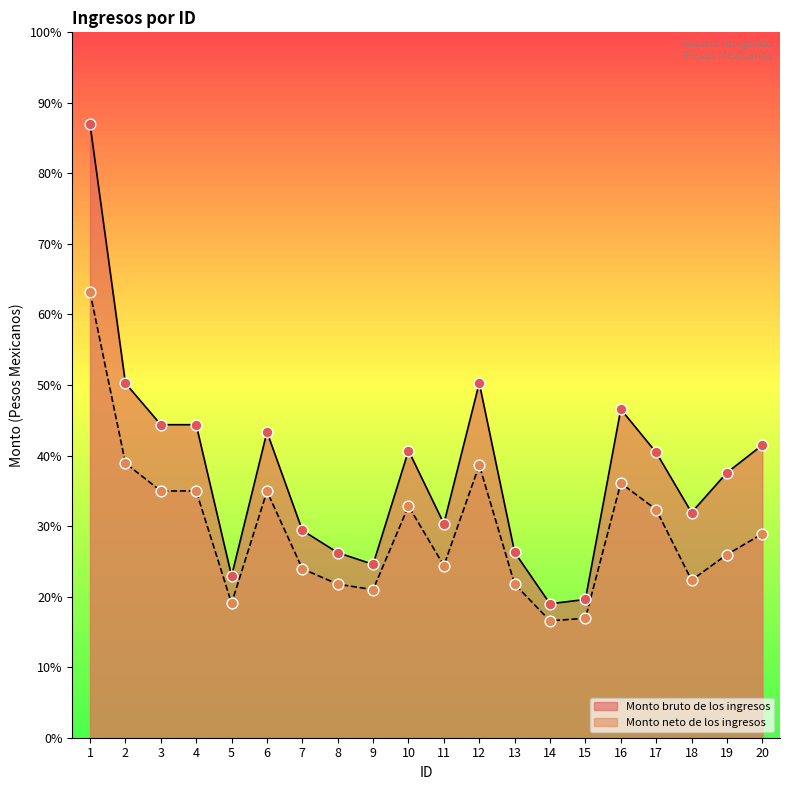

At how many categories does at least one series exceed 7883?

12